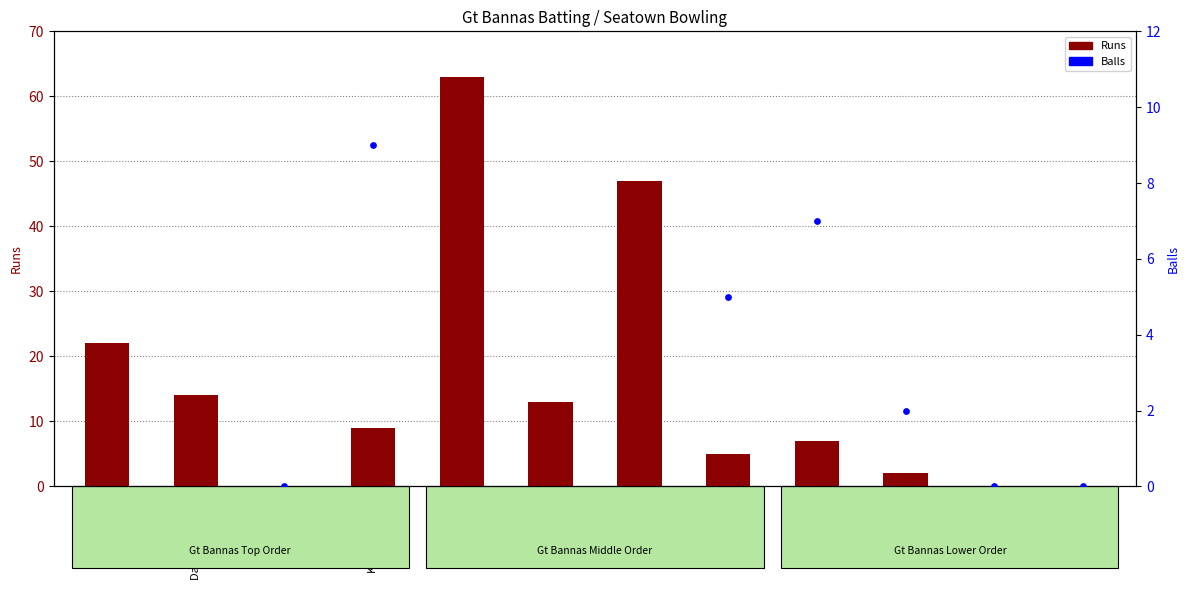

At how many categories does at least one series exceed 33?

2